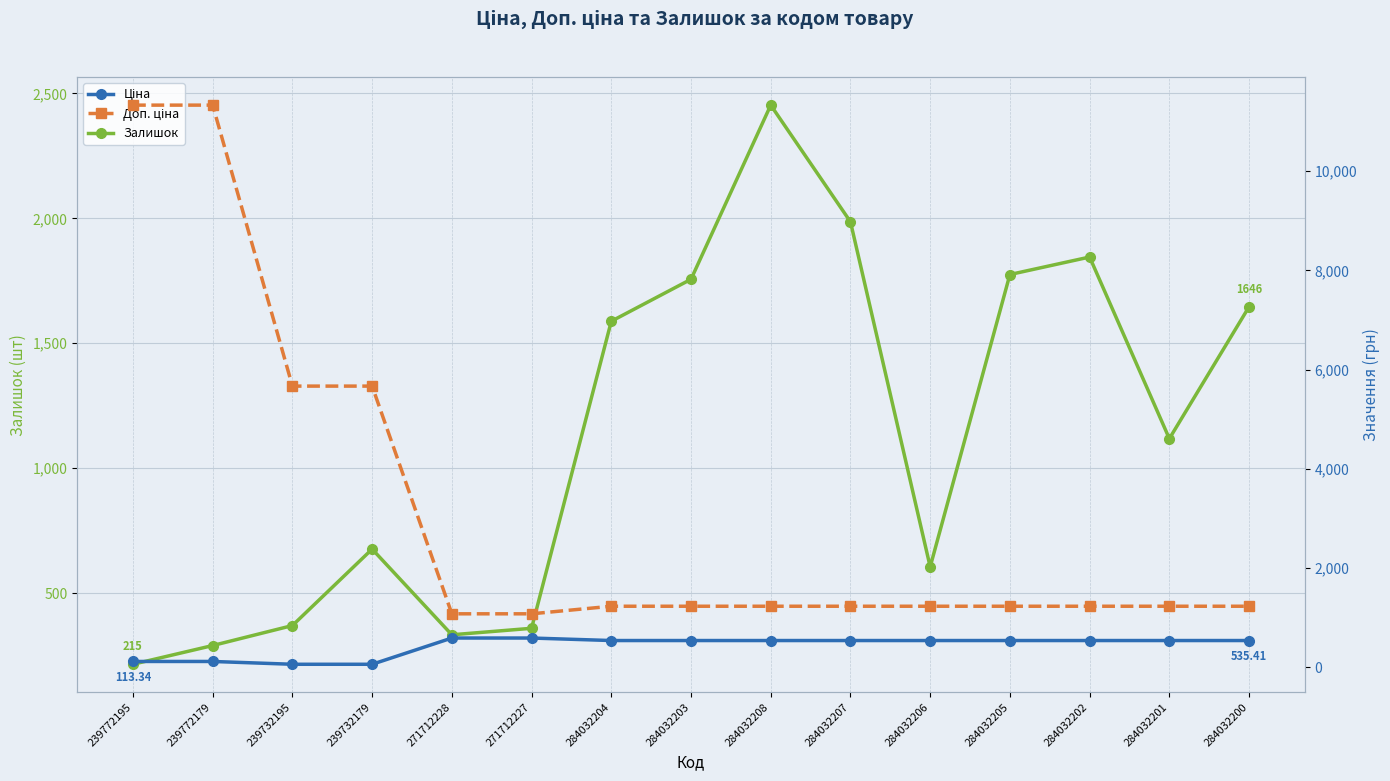

How many intersections are there between Залишок and Доп. ціна?

5